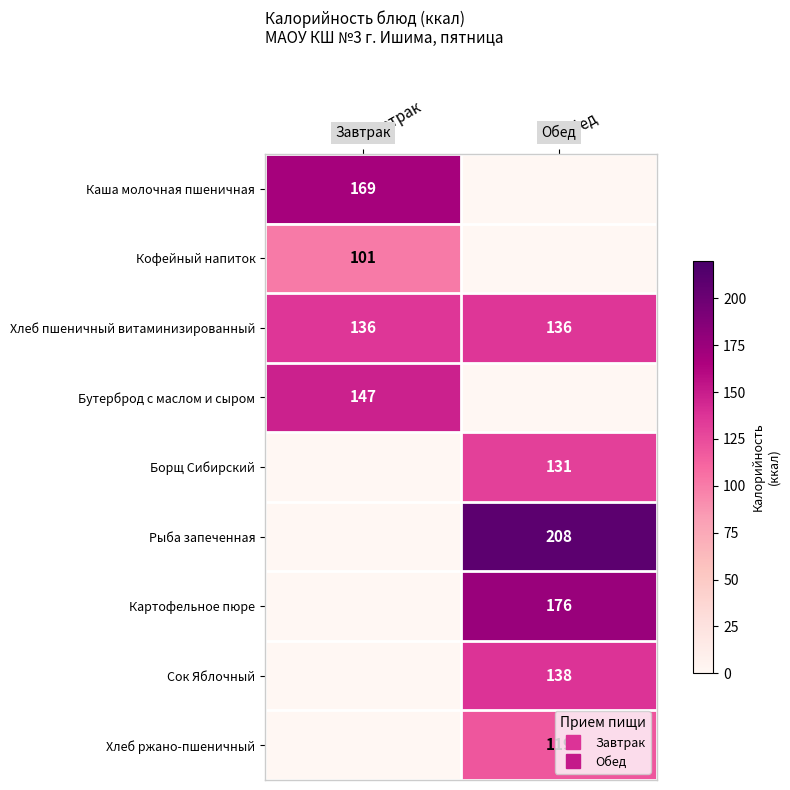

What is the average value of the Картофельное пюре series?

88